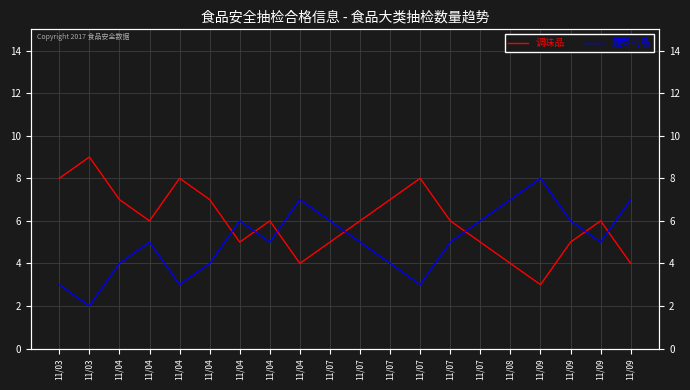

What is the difference between the maximum and second lowest values in the 调味品 series?

5